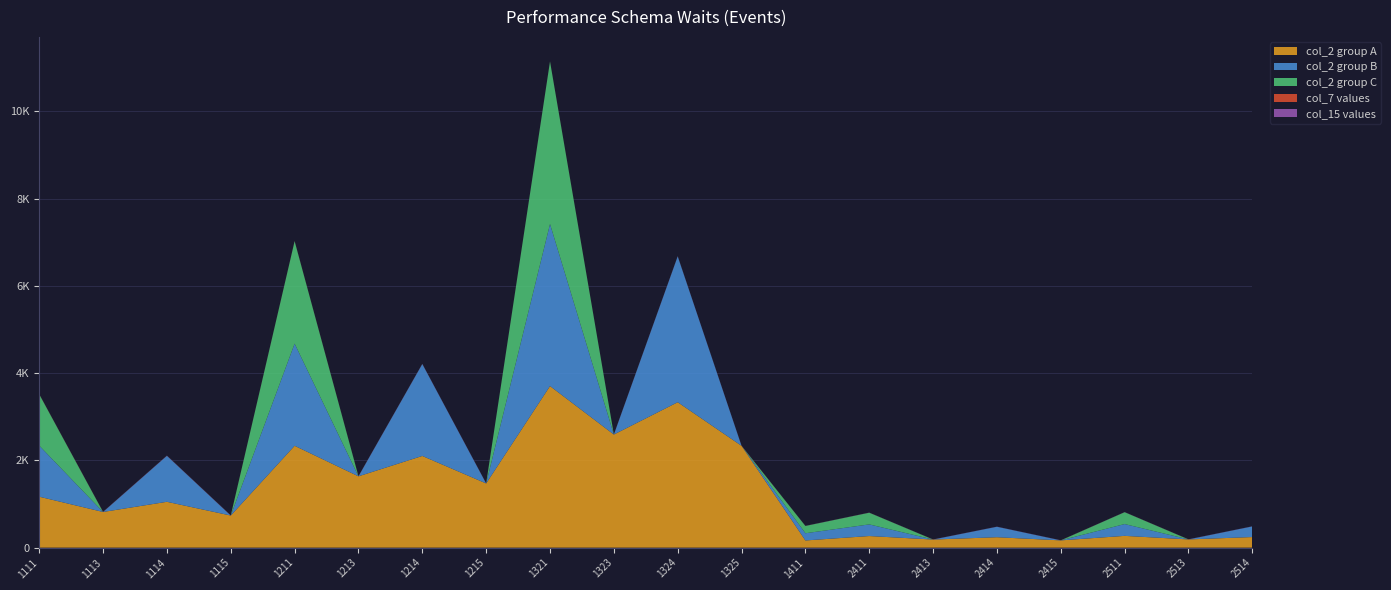

Reading left to right, list all the values displayed in this chart.

col_2 group A: 1168	818	1051	736	2335	1635	2102	1472	3704	2593	3334	2334	165	266	186	239	167	270	189	243
col_2 group B: 1172	0	1055	0	2342	0	2108	0	3715	0	3344	0	165	267	0	240	0	271	0	244
col_2 group C: 1176	0	0	0	2349	0	0	0	3727	0	0	0	167	268	0	0	0	272	0	0
col_7 values: 3	3	3	3	3	3	3	3	3	3	3	3	1	1	1	1	1	1	1	1
col_15 values: 2	2	2	2	2	2	2	2	2	2	2	2	2	2	2	2	2	2	2	2